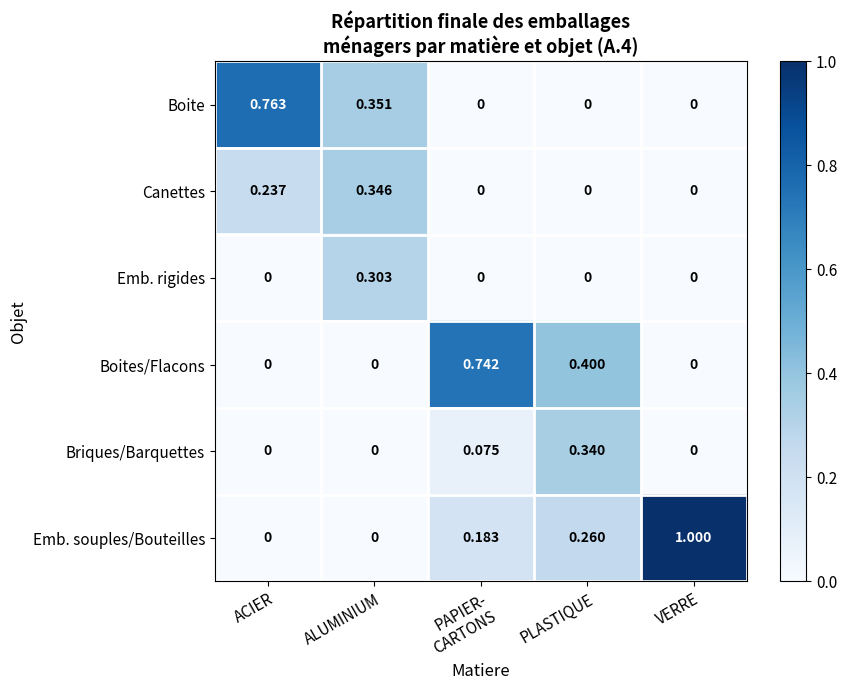

Which series has the widest spread of values?

Emb. souples/Bouteilles